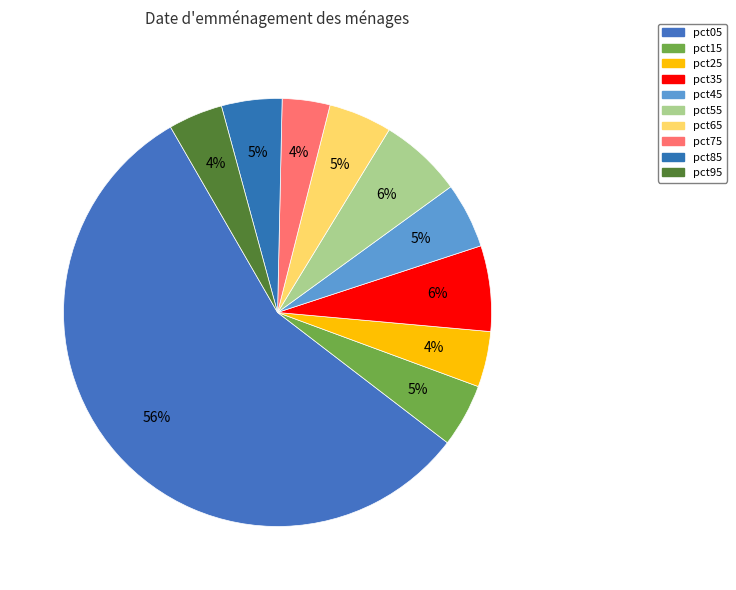

Rank the categories by value from highest to lowest.

pct05, pct35, pct55, pct45, pct15, pct65, pct85, pct25, pct95, pct75